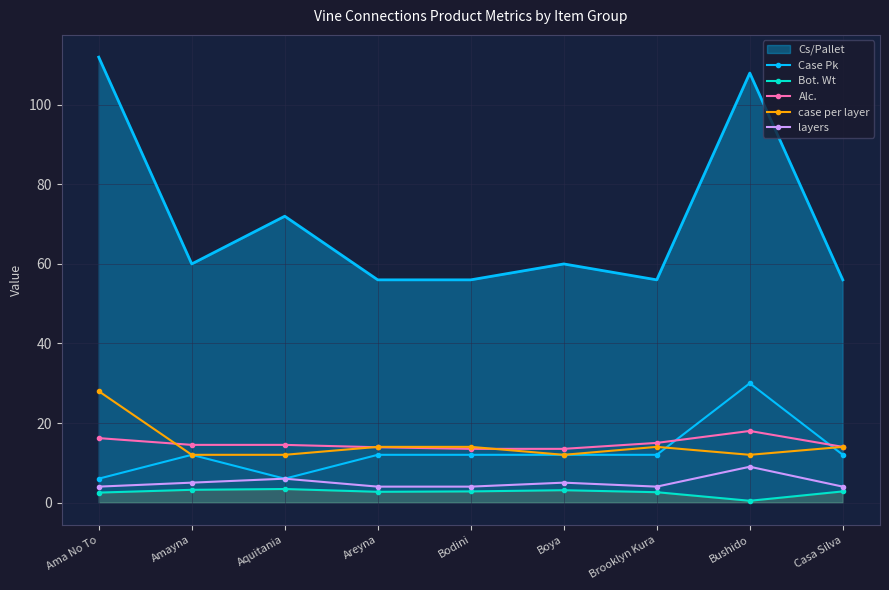

How many lines are shown in the chart?

5